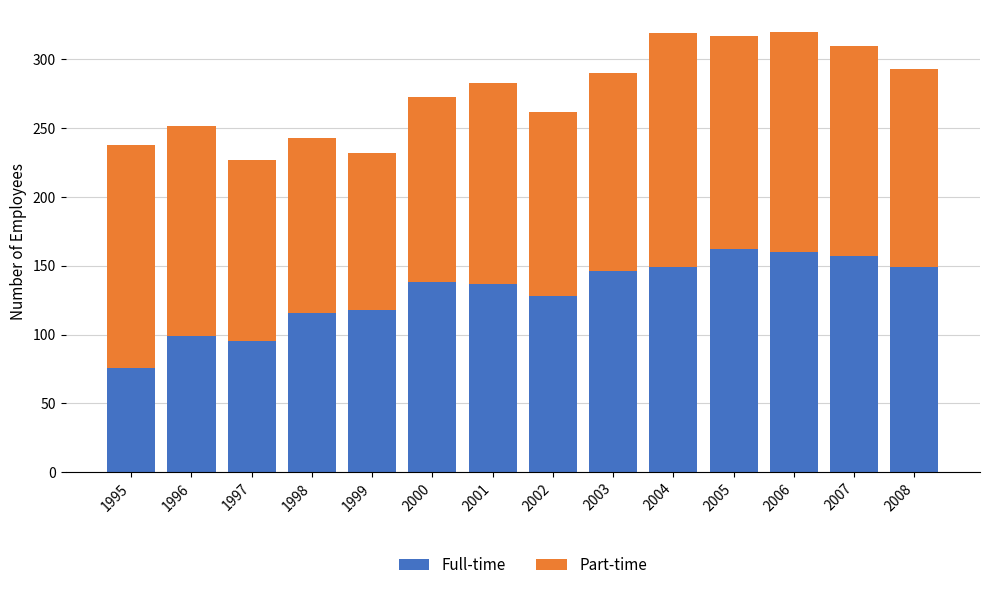

Are the bars horizontal?

No